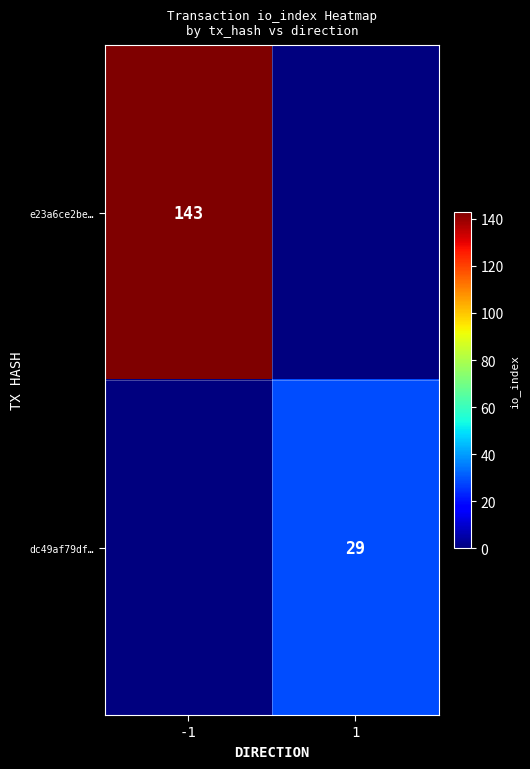

Is it true that e23a6ce2be… equals 143 at -1?

True